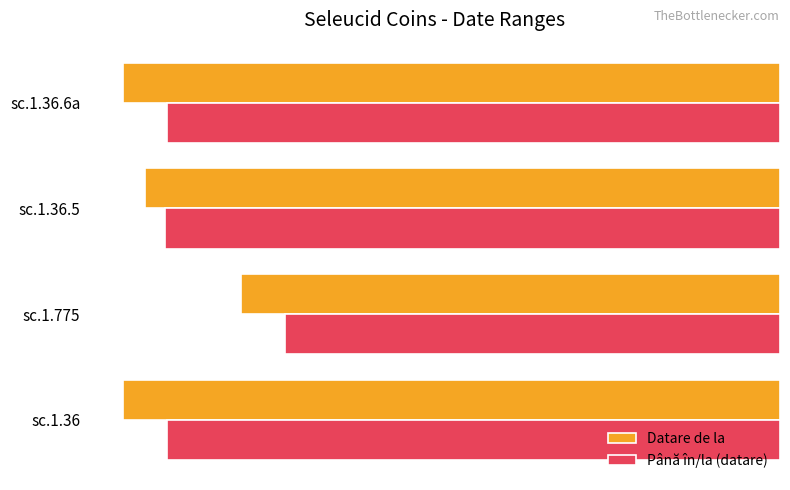

What is the difference between the maximum and second lowest values in the Datare de la series?

54